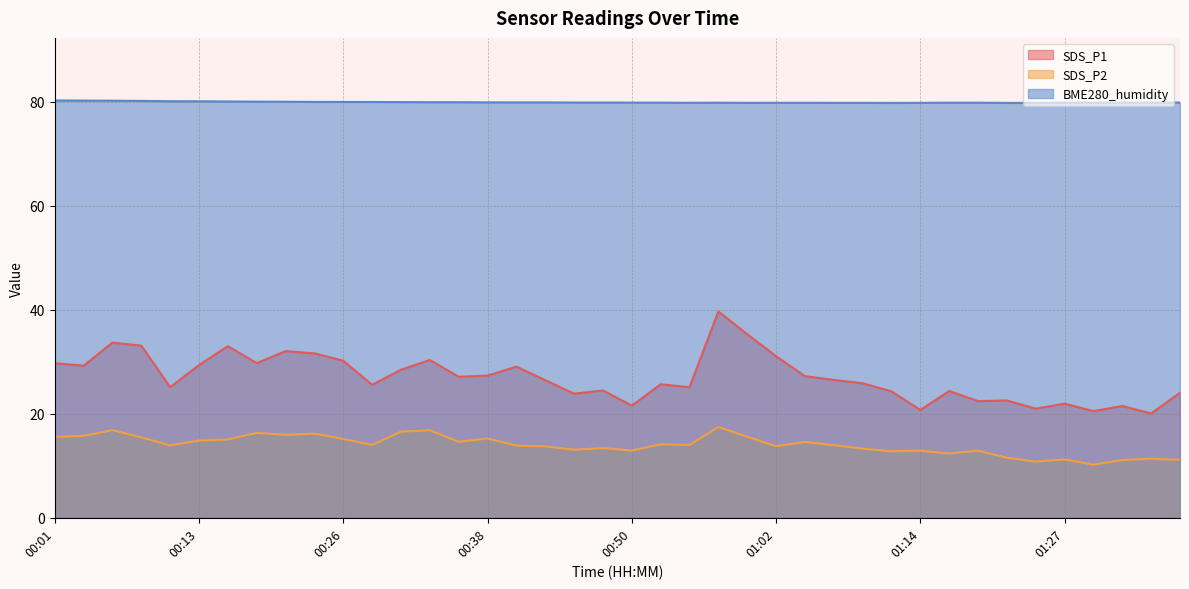

In SDS_P2, how many points are lower than both neighbors (excluding endpoints)?

12